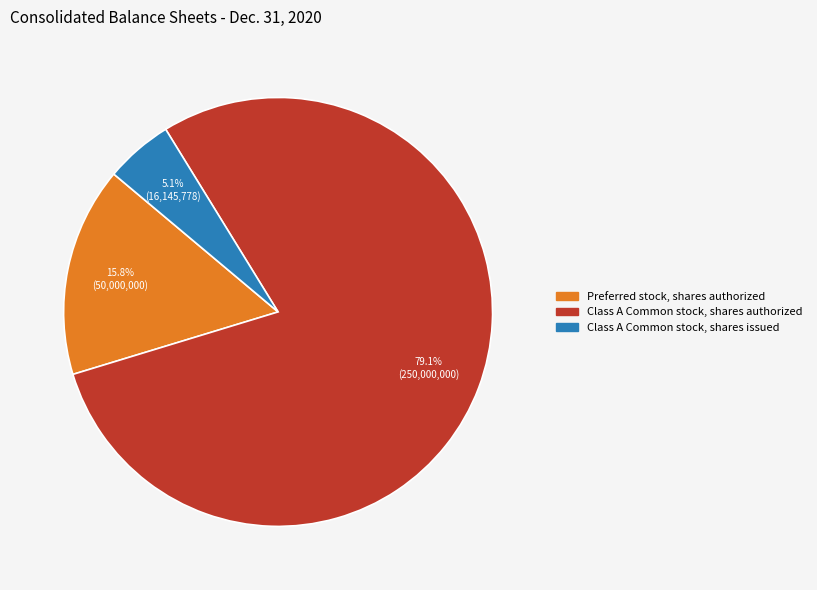

The Preferred stock, shares authorized slice represents 10% of the pie. True or false?

False